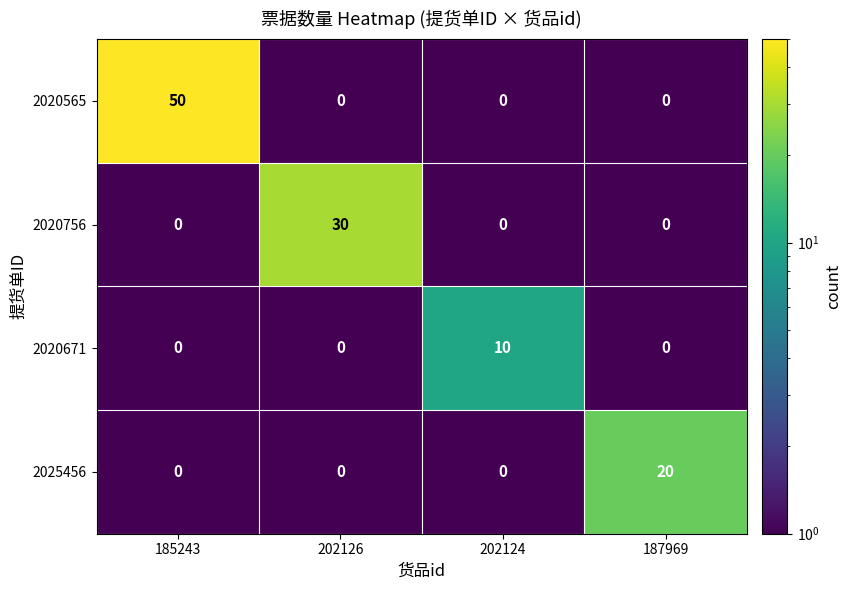

True or false: 2020671 has a value of 0 at 185243.

True